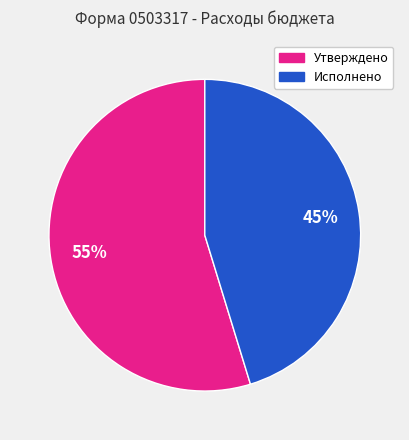

Which slice is the largest?

Утверждено